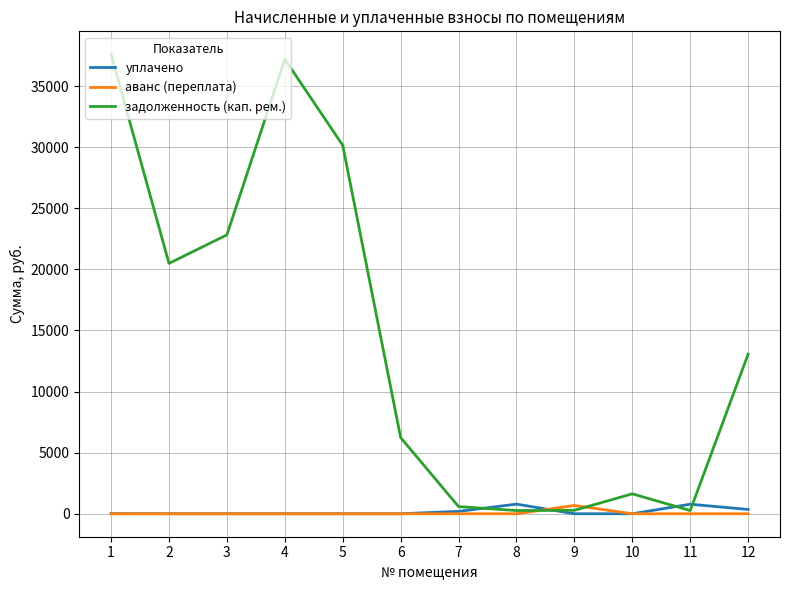

What is the greatest value displayed?

37596.1